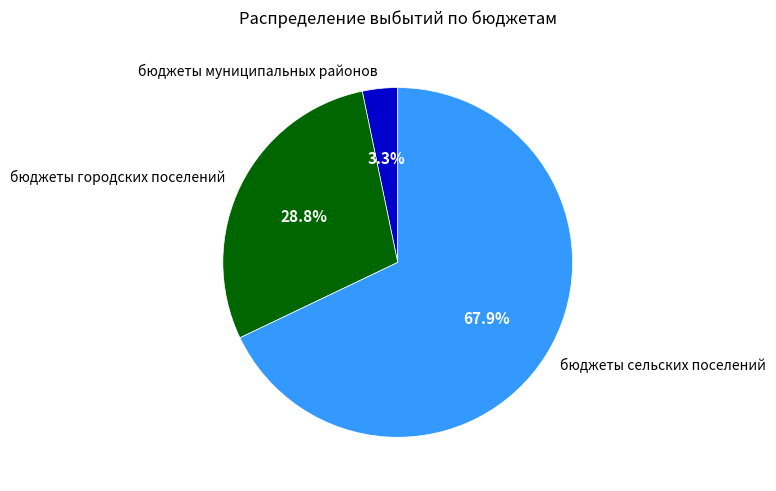

Count the number of slices in the pie.

3